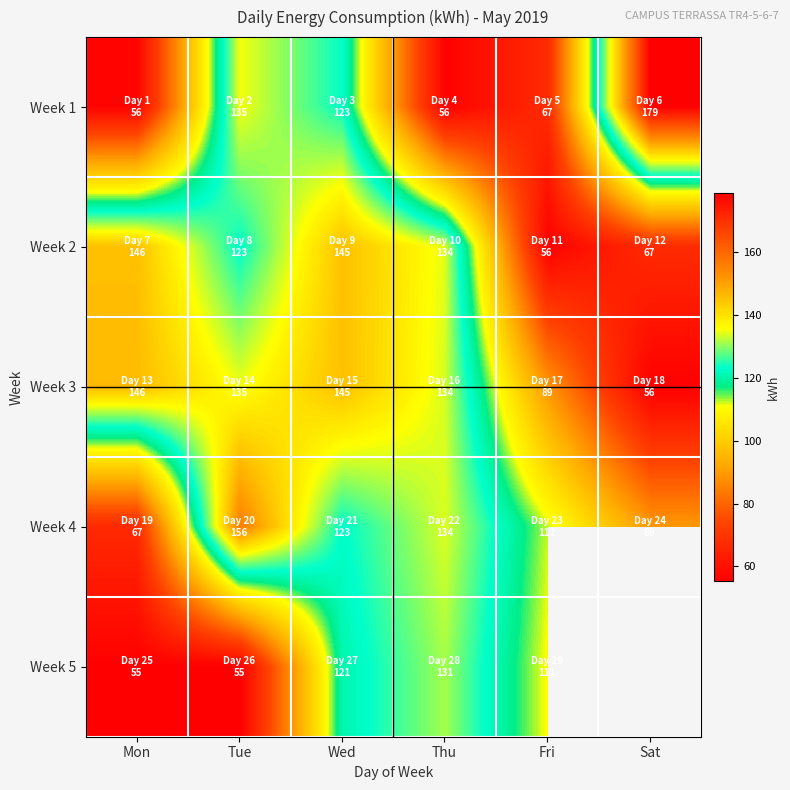

True or false: Week 5 has a value of 210.2 at Wed.

False